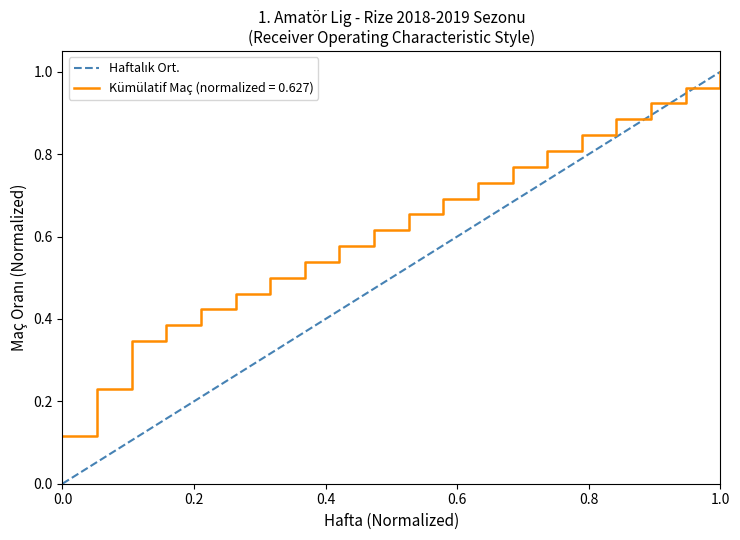

Which series has the largest total across all categories?

Kümülatif Maç (normalized = 0.627)